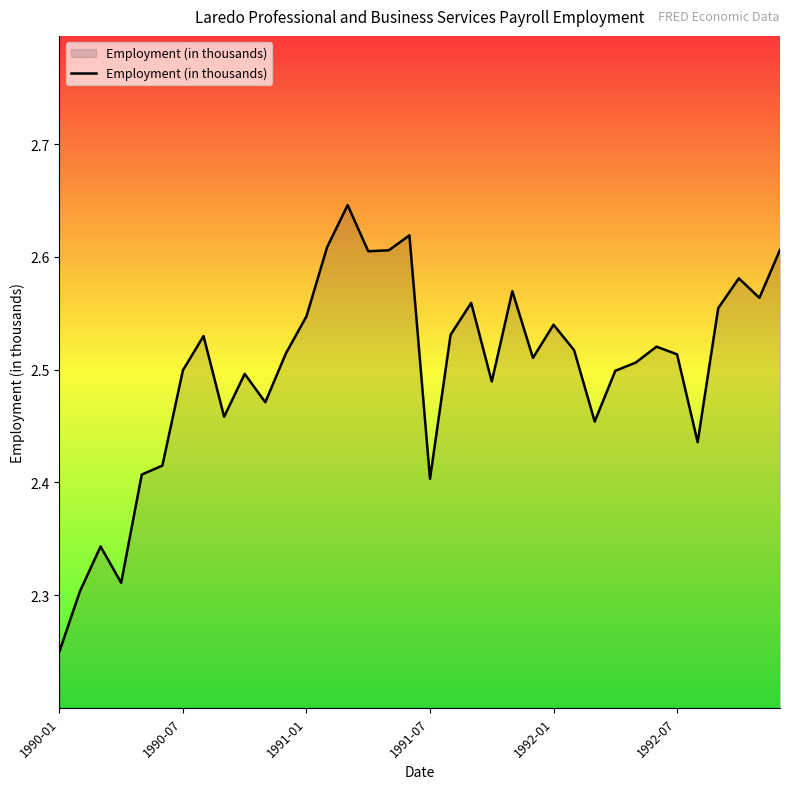

What is the difference between the maximum and minimum values?

0.4